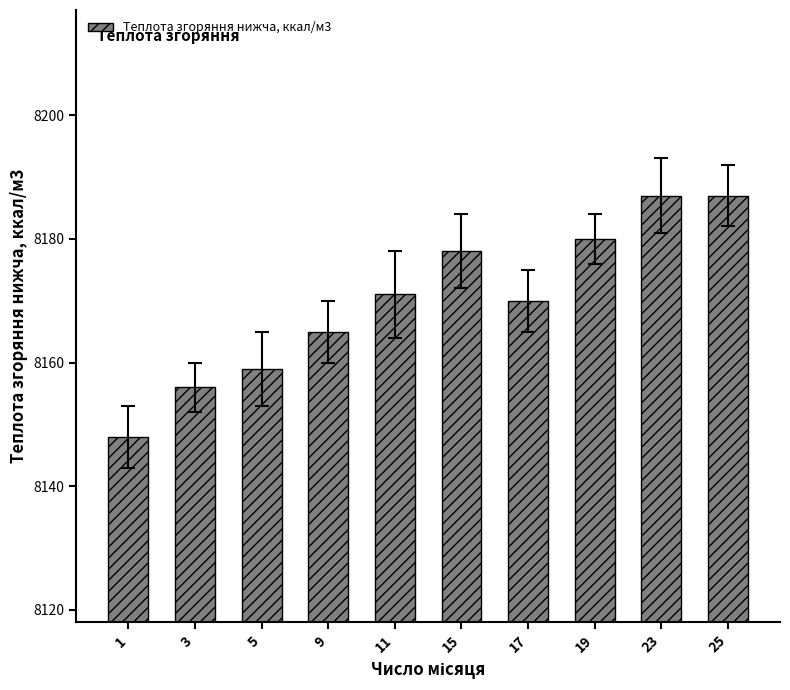

What is the minimum value shown in the chart?

8148